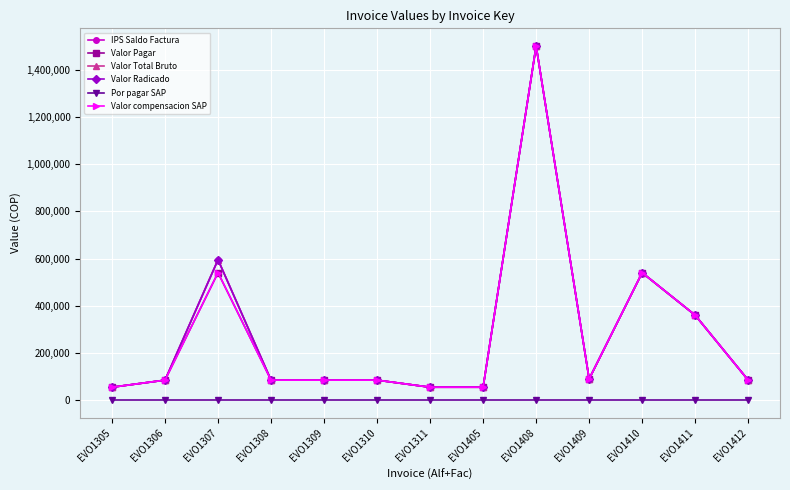

What is the sum of the IPS Saldo Factura values at EVO1405 and EVO1309?

140000